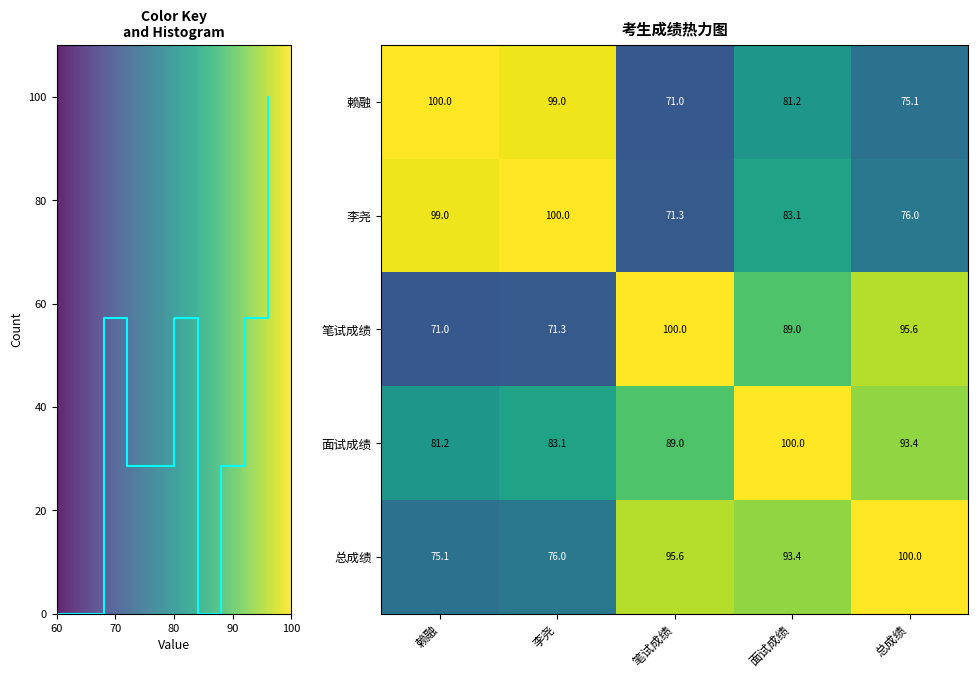

Is the value of 赖融 at 面试成绩 greater than the value of 李尧 at 面试成绩?

No